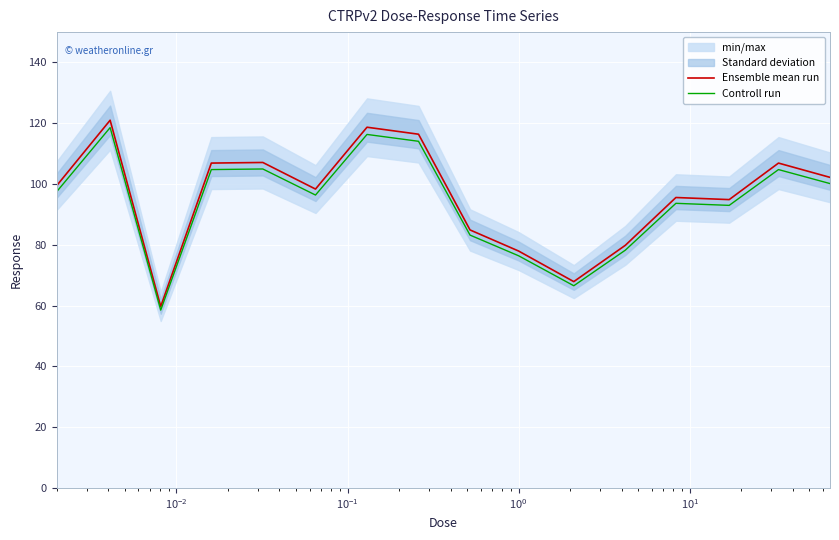

What is the lowest value of the Ensemble mean run series?

59.7